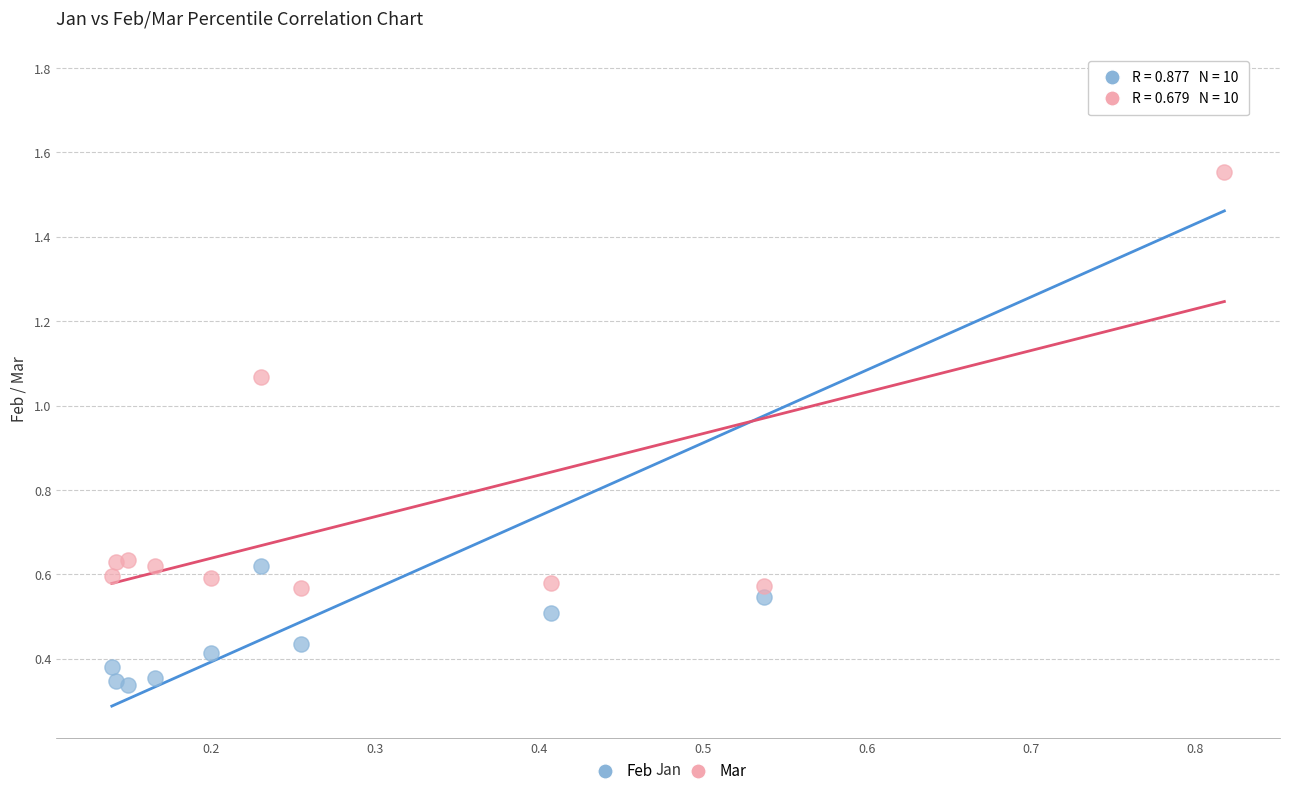

What are all the series names shown in the legend?

Feb, Mar